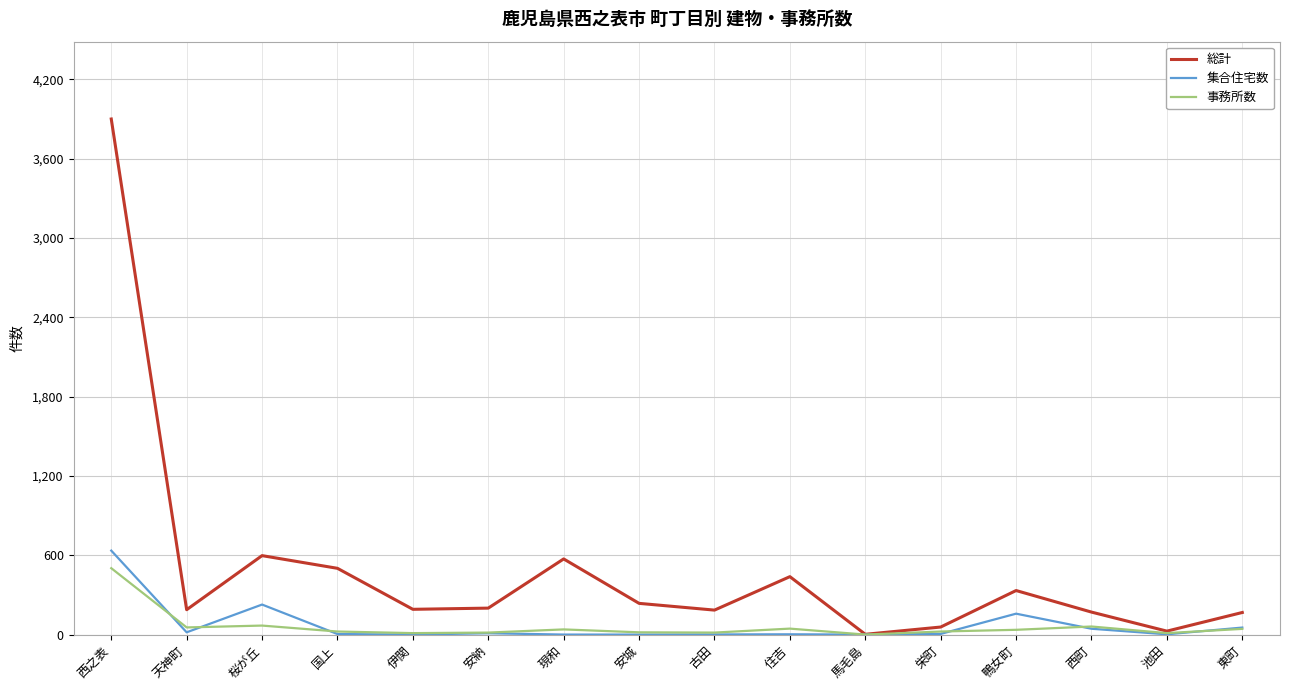

How many lines are shown in the chart?

3